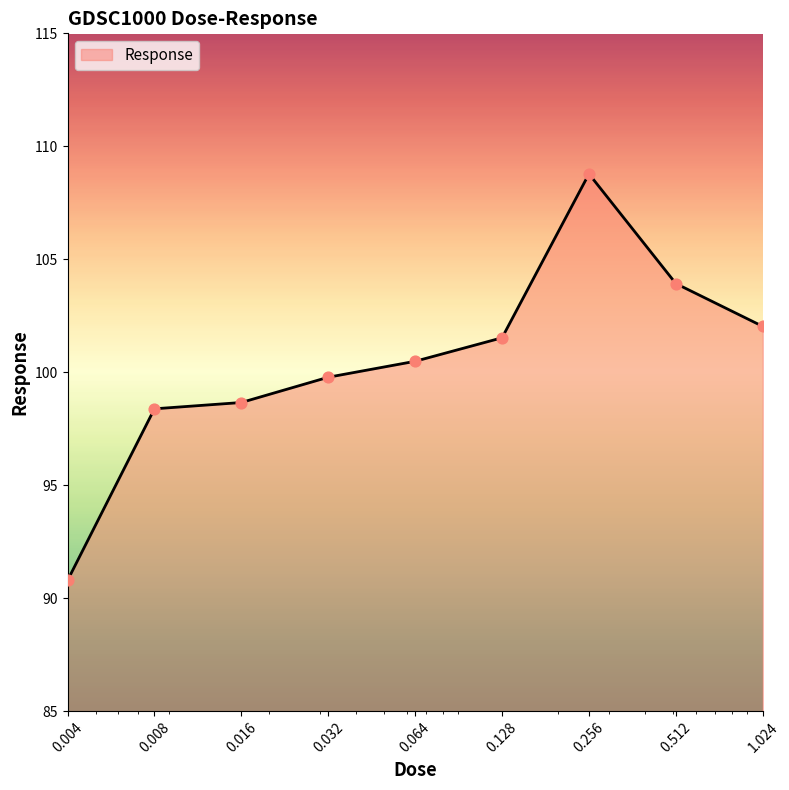

What is the greatest value displayed?

108.8